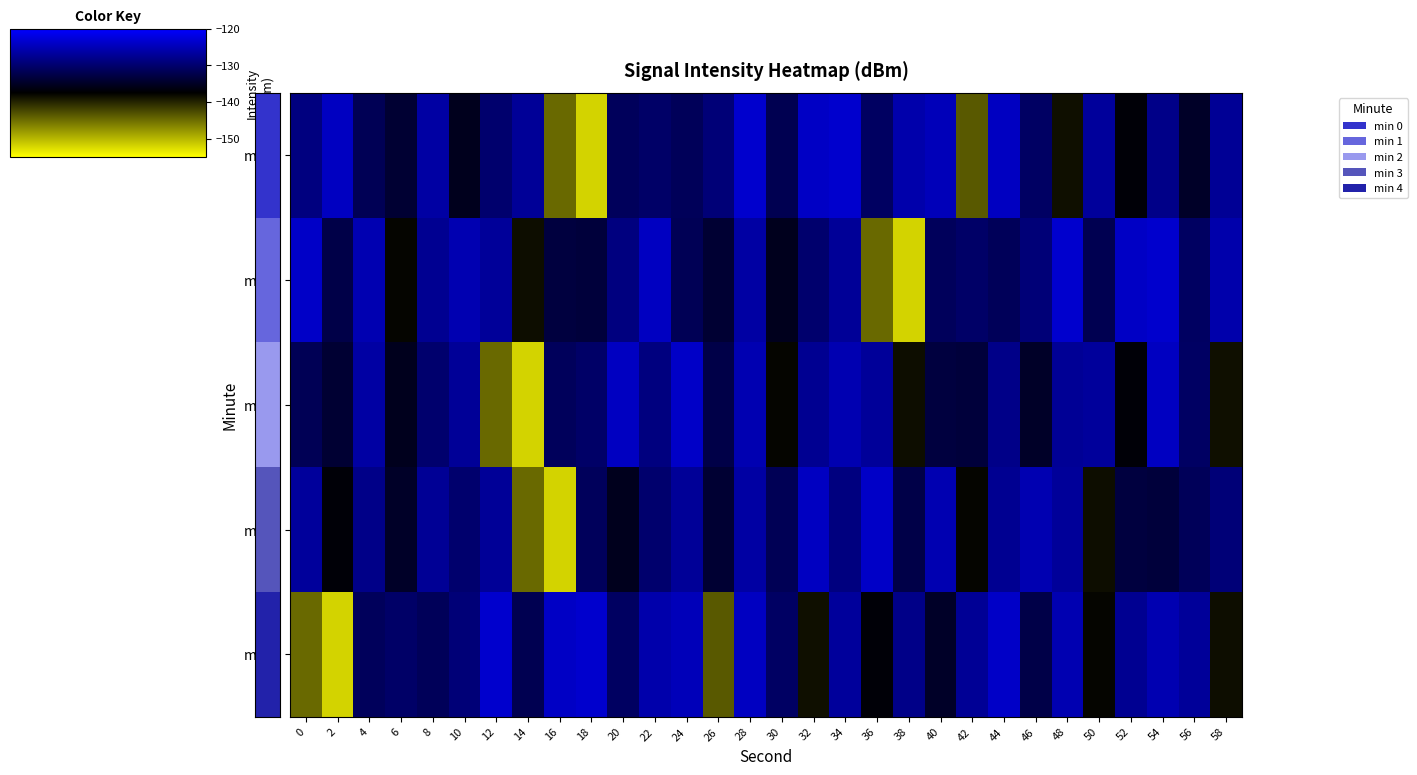

Reading right to left, list all the values displayed in this chart.

min 0: 58=-127.4	56=-134.7	54=-128.1	52=-137.0	50=-126.9	48=-138.5	46=-130.7	44=-124.3	42=-143.6	40=-124.8	38=-125.8	36=-130.9	34=-123.4	32=-124.0	30=-132.0	28=-123.5	26=-129.4	24=-131.4	22=-130.5	20=-131.3	18=-151.9	16=-144.6	14=-127.2	12=-130.1	10=-135.5	8=-126.3	6=-134.0	4=-131.7	2=-124.4	0=-128.9
min 1: 58=-125.8	56=-130.9	54=-123.4	52=-124.0	50=-132.0	48=-123.5	46=-129.4	44=-131.4	42=-130.5	40=-131.3	38=-151.9	36=-144.6	34=-127.2	32=-130.1	30=-135.5	28=-126.3	26=-134.0	24=-131.7	22=-124.4	20=-128.9	18=-133.5	16=-133.1	14=-138.3	12=-127.0	10=-125.4	8=-127.6	6=-137.9	4=-125.3	2=-132.4	0=-123.9
min 2: 58=-138.5	56=-130.7	54=-124.3	52=-137.0	50=-126.9	48=-127.4	46=-134.7	44=-128.1	42=-133.5	40=-133.1	38=-138.3	36=-127.0	34=-125.4	32=-127.6	30=-137.9	28=-125.3	26=-132.4	24=-123.9	22=-128.9	20=-124.4	18=-130.5	16=-131.3	14=-151.9	12=-144.6	10=-127.2	8=-130.1	6=-135.5	4=-126.3	2=-134.0	0=-131.7
min 3: 58=-129.4	56=-131.4	54=-133.5	52=-133.1	50=-138.3	48=-127.0	46=-125.4	44=-127.6	42=-137.9	40=-125.3	38=-132.4	36=-123.9	34=-128.9	32=-124.4	30=-131.7	28=-126.3	26=-134.0	24=-127.2	22=-130.1	20=-135.5	18=-131.3	16=-151.9	14=-144.6	12=-127.2	10=-130.1	8=-127.4	6=-134.7	4=-128.1	2=-137.0	0=-126.9
min 4: 58=-138.3	56=-127.0	54=-125.4	52=-127.6	50=-137.9	48=-125.3	46=-132.4	44=-123.9	42=-127.4	40=-134.7	38=-128.1	36=-137.0	34=-126.9	32=-138.5	30=-130.7	28=-124.3	26=-143.6	24=-124.8	22=-125.8	20=-130.9	18=-123.4	16=-124.0	14=-132.0	12=-123.5	10=-129.4	8=-131.4	6=-130.5	4=-131.3	2=-151.9	0=-144.6